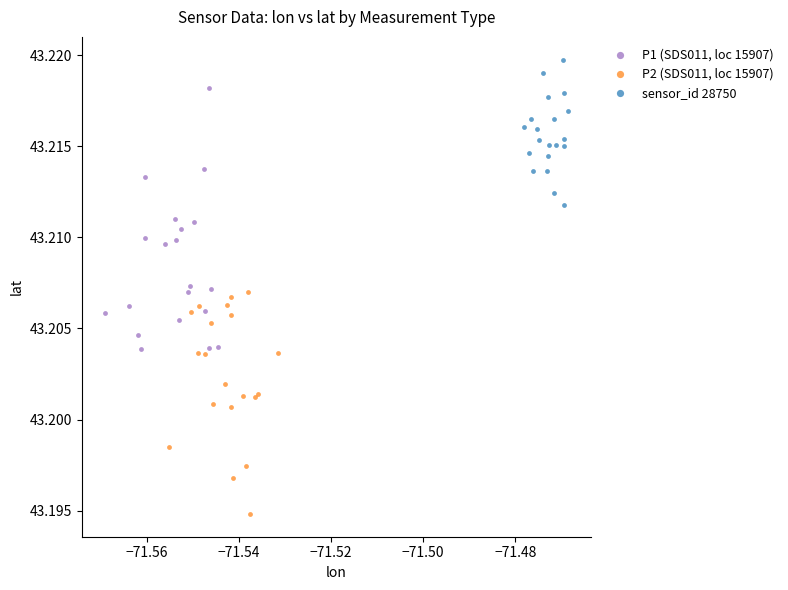

Which series reaches the minimum Y coordinate?

P2 (SDS011, loc 15907)